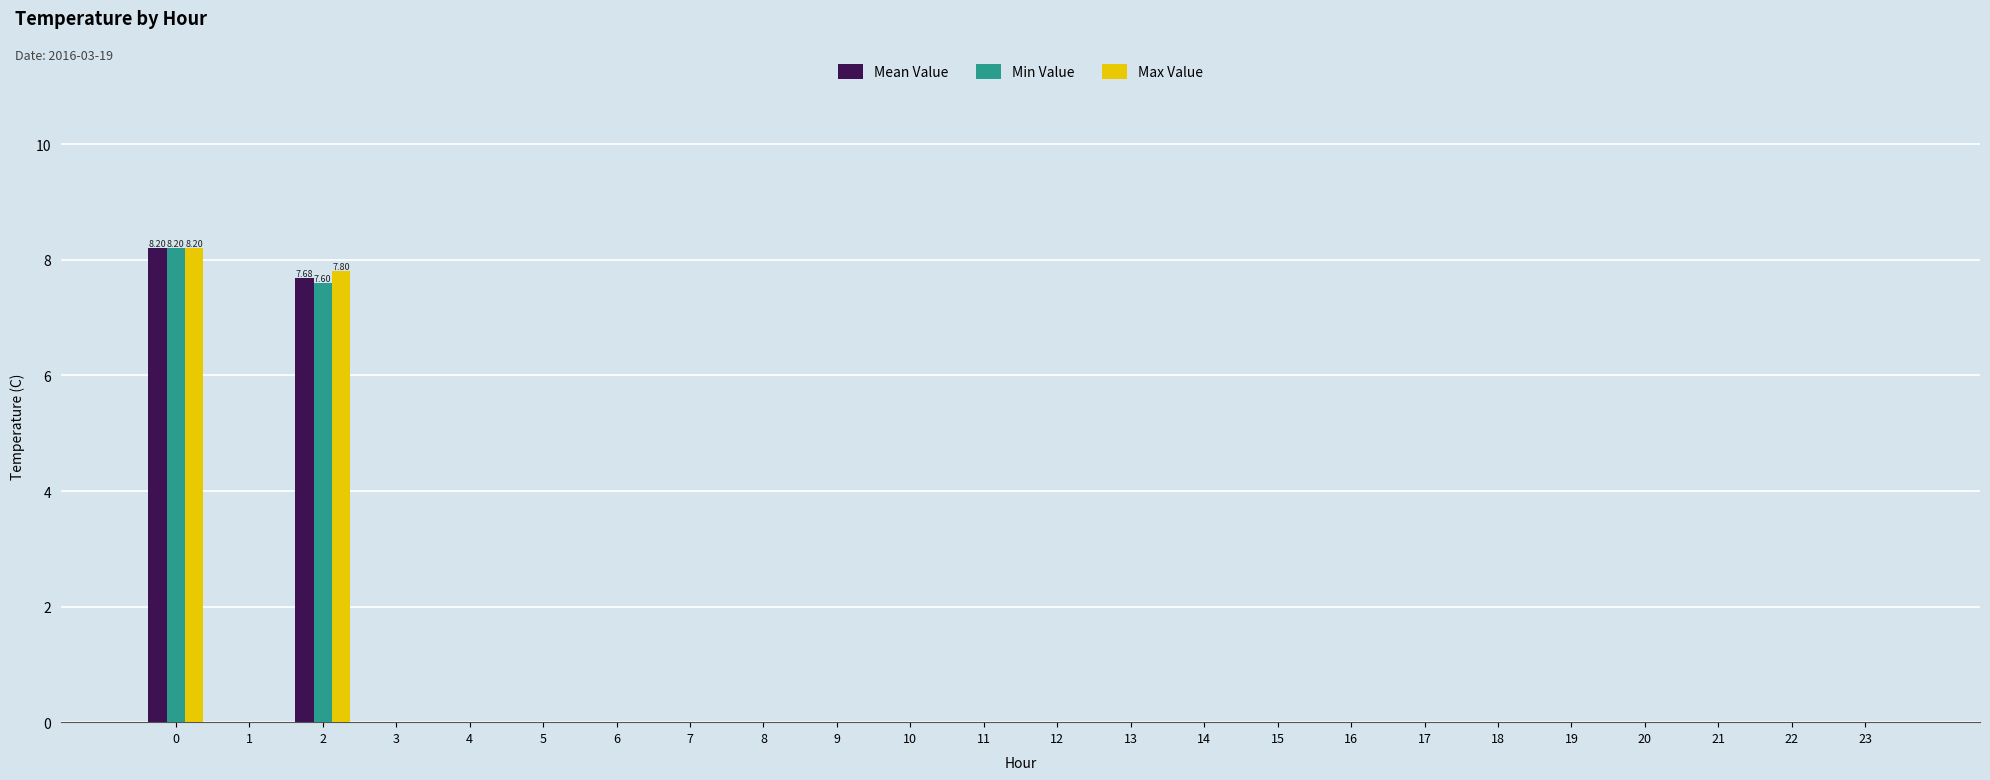

How many data points does each series have?

24